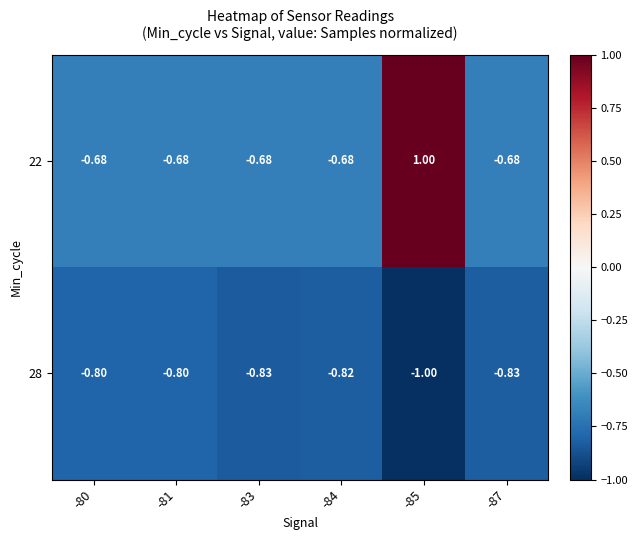

Rank the series by their average value, from highest to lowest.

22, 28